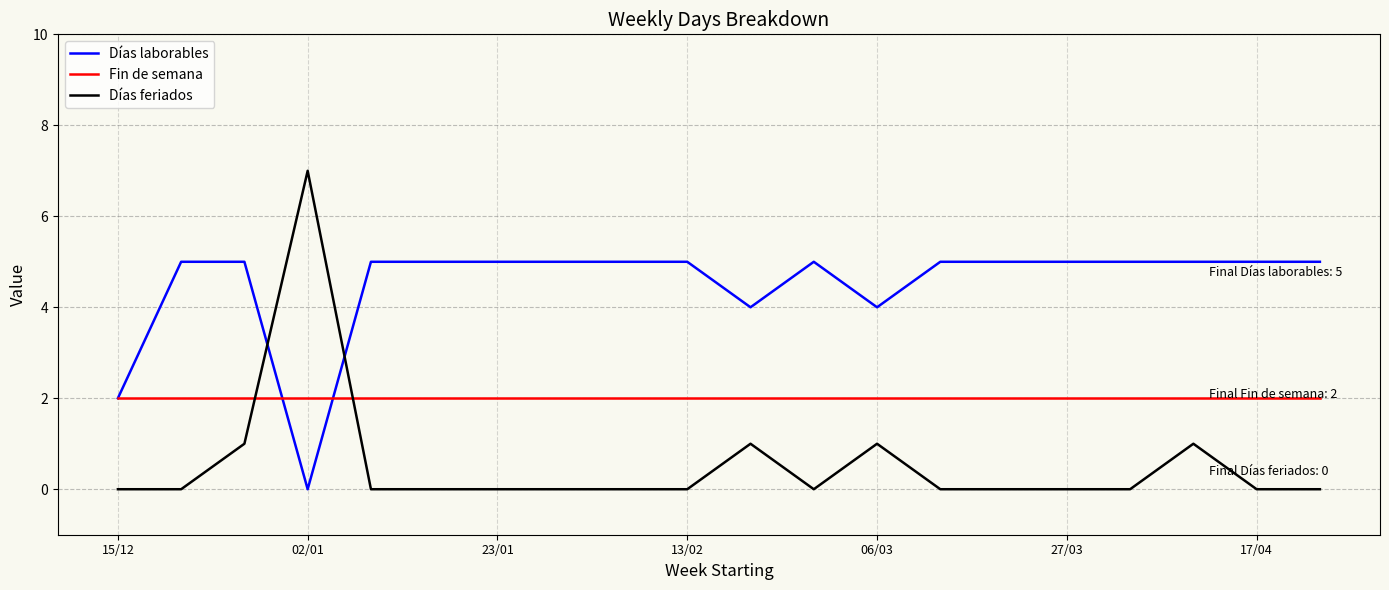

Which series has the largest total across all categories?

Días laborables